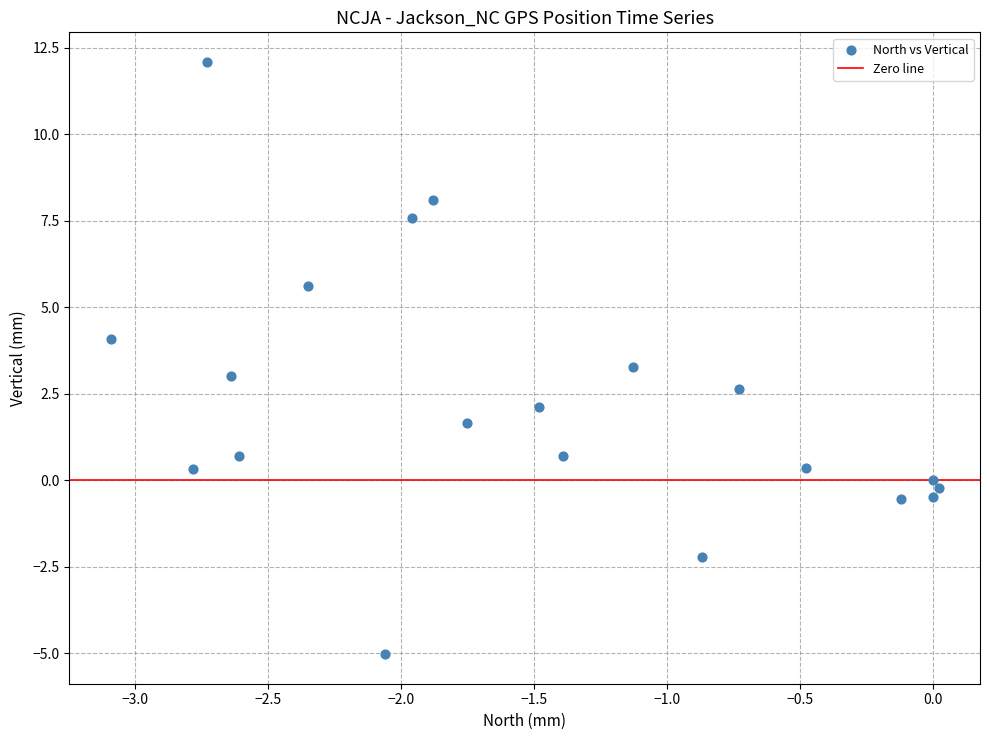

What is the range of X values (max minus min)?

3.1